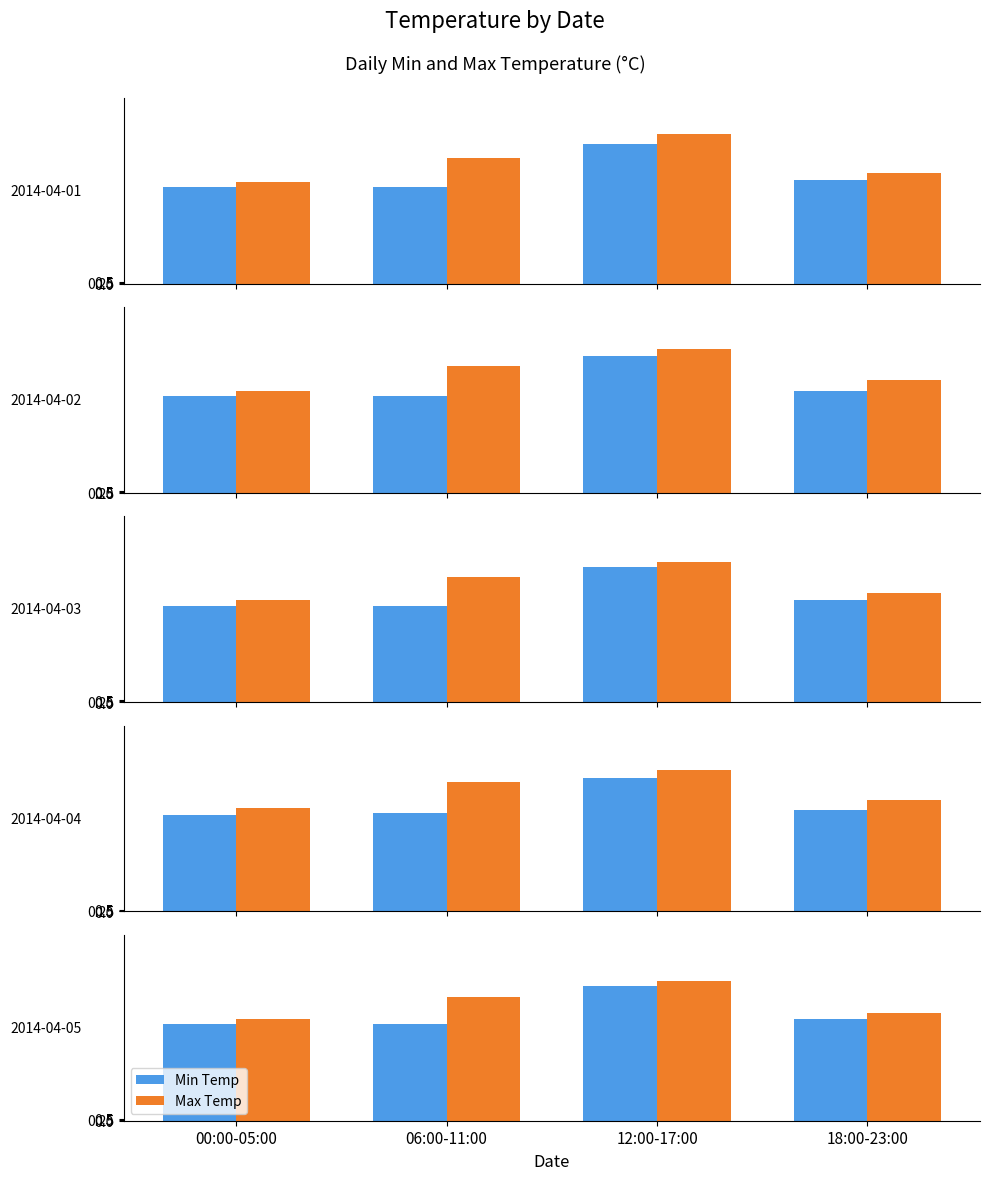

True or false: Max Temp has a value of 44.8 at 06:00-11:00.

False